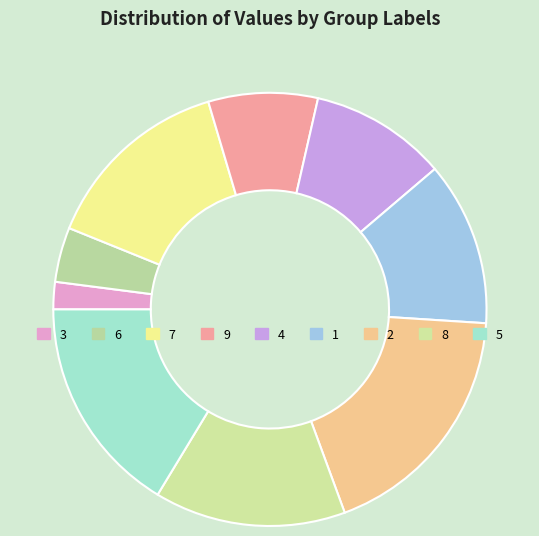

Combined, do 1 and 2 account for over 50%?

No